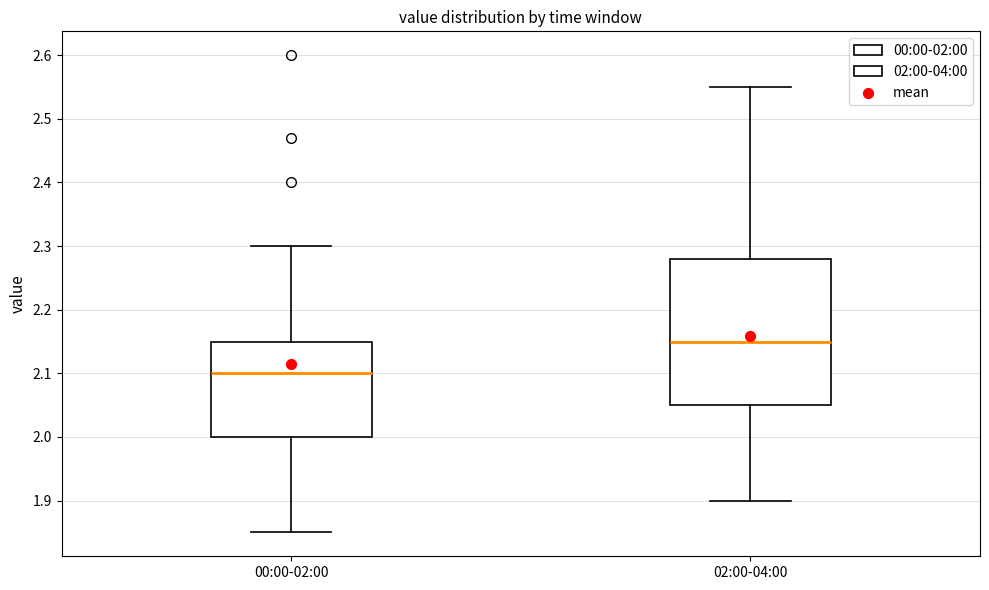

Reading left to right, transcribe this box plot: for each box, give where its median line is, the range the box spans, and where its two whiskers end, as read against the y-axis. The values are not printed on the chart, so give them approximately, as read against the axis.

00:00-02:00: median 2.10, box 2.00 to 2.15, whiskers 1.85 to 2.30
02:00-04:00: median 2.15, box 2.05 to 2.28, whiskers 1.90 to 2.55